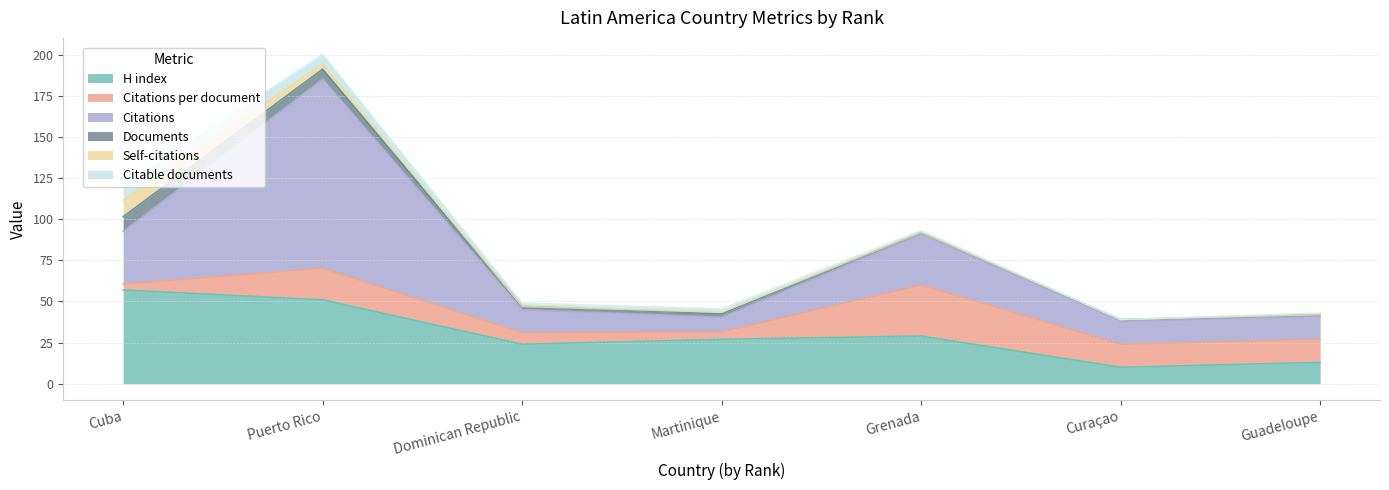

What is the value of the Citations point at the 6th from the left?

14.0